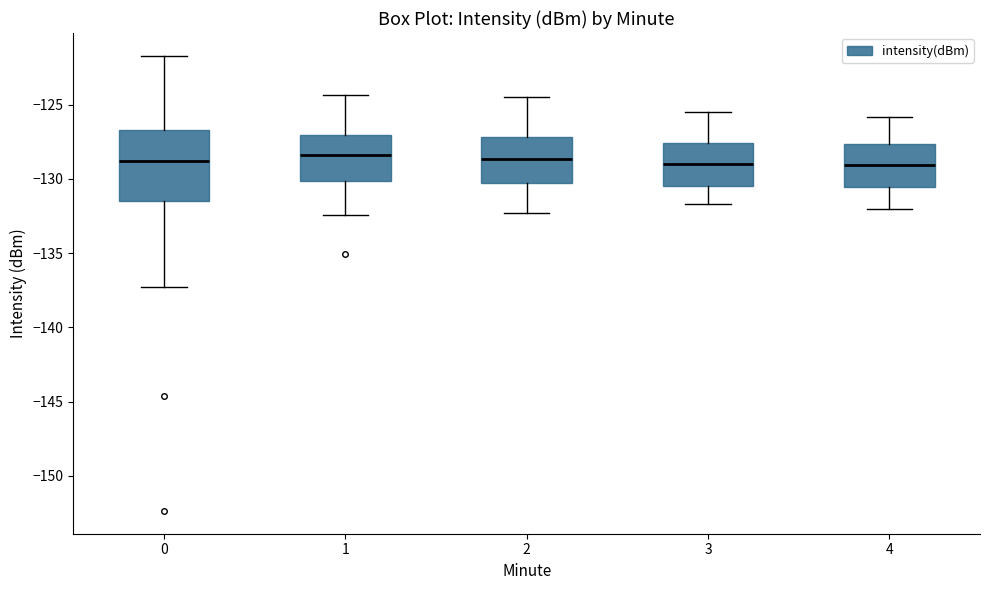

Which box is the tallest, from its lower edge to its upper edge?

0